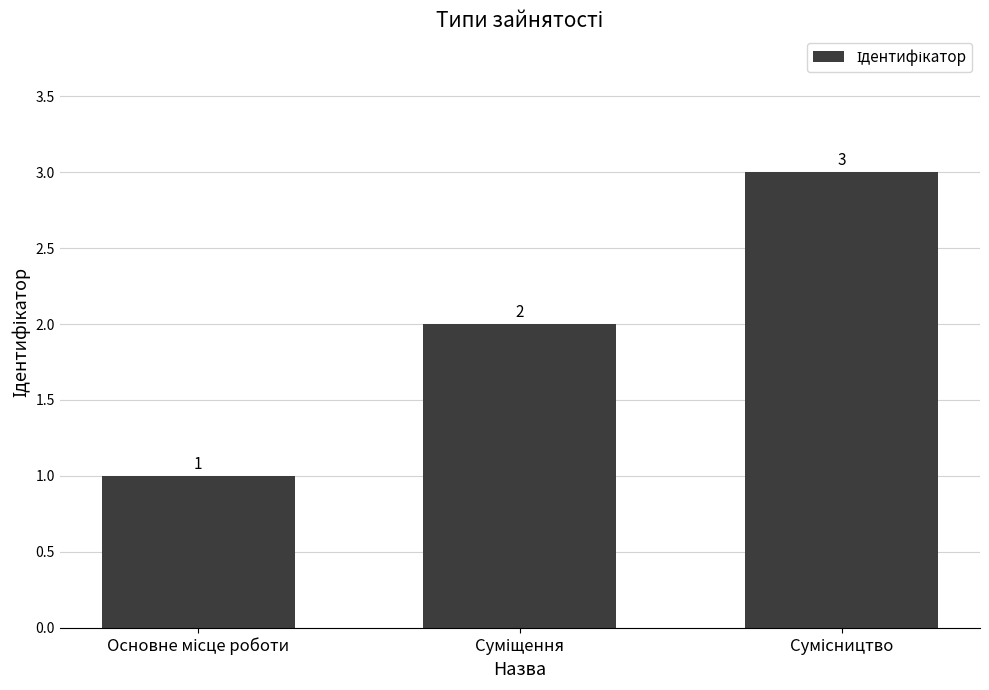

How many values are between 1 and 3?

3